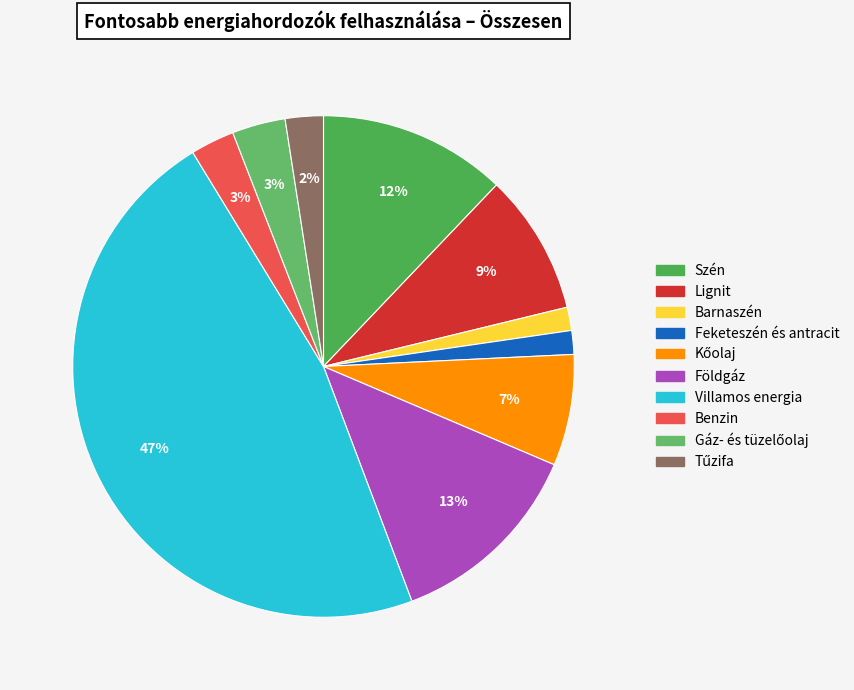

Does Benzin represent more than half of the total?

No